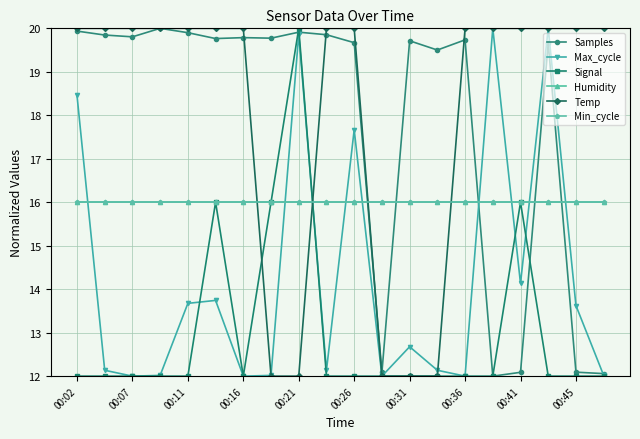

Is this an area chart (filled region under the line)?

No